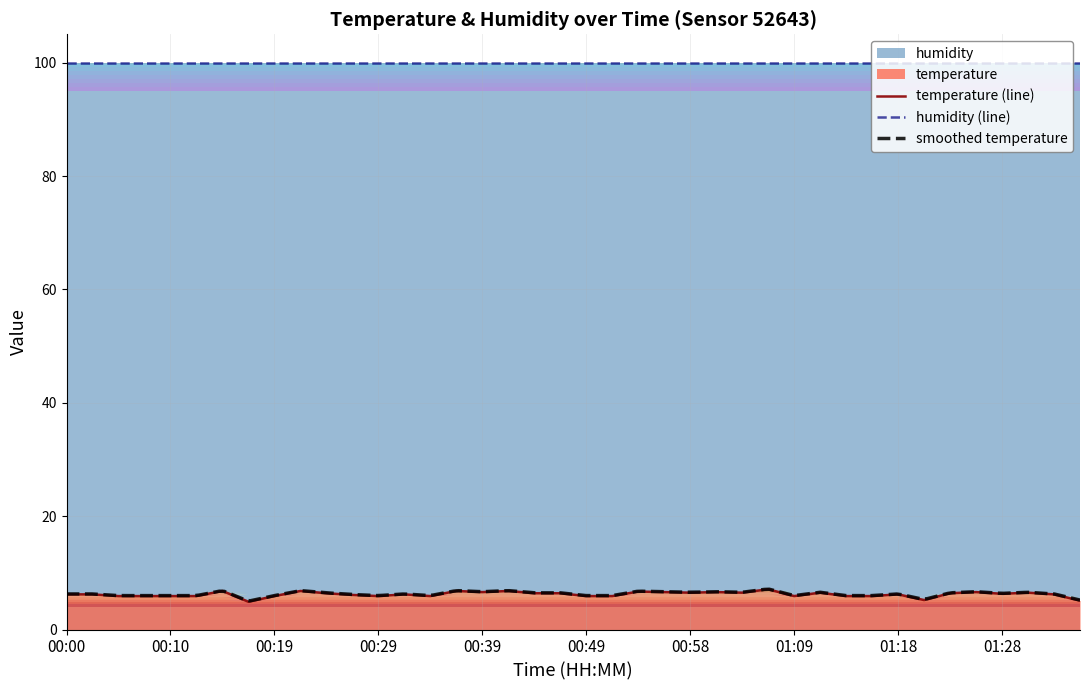

What is the label of the 17th point from the right?

00:56